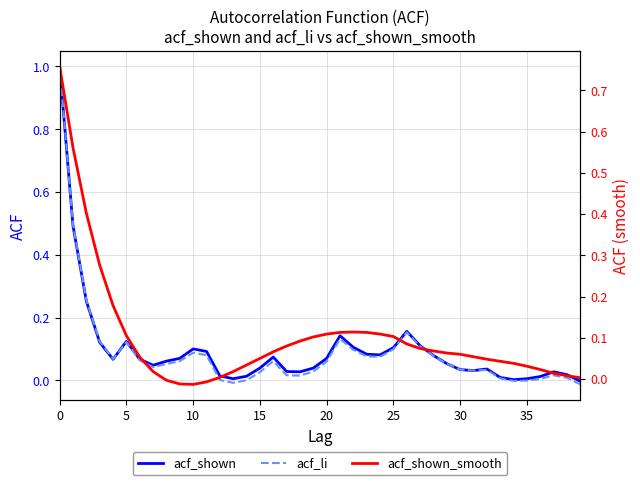

Count the number of categories in the chart.

40